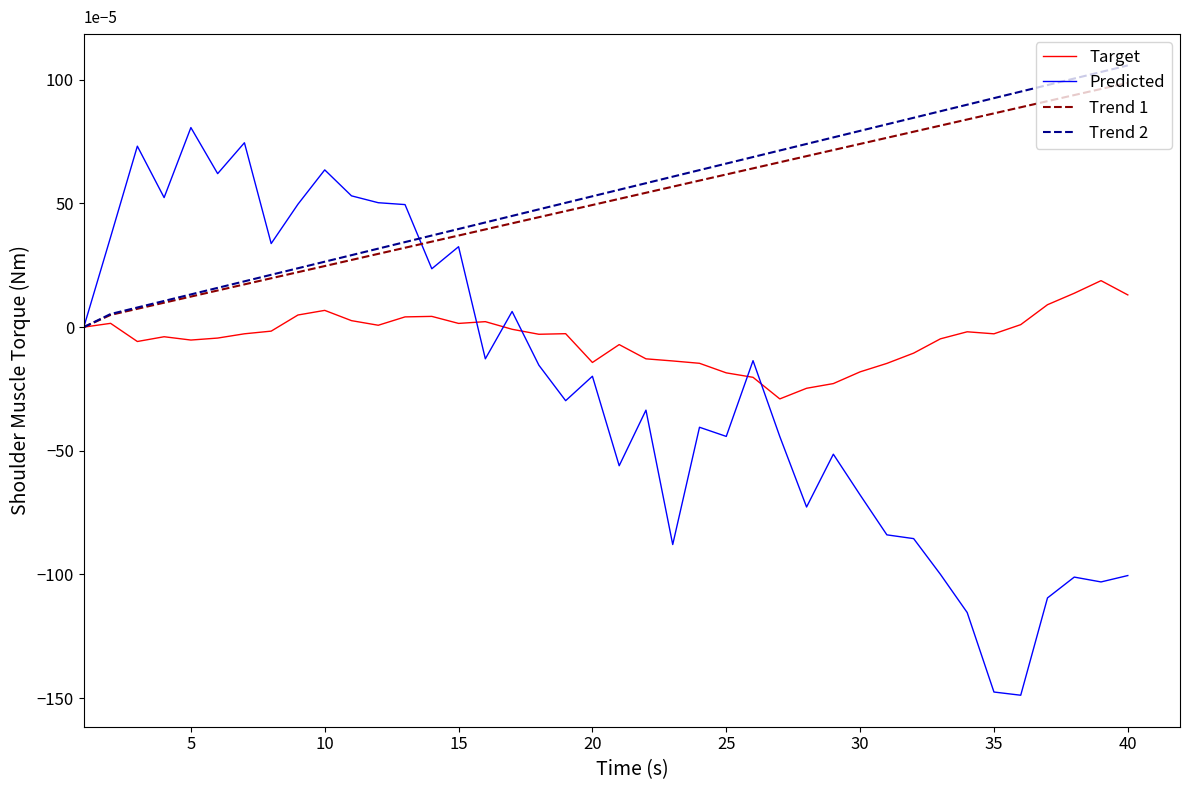

Which series has the largest range (max minus min)?

Predicted